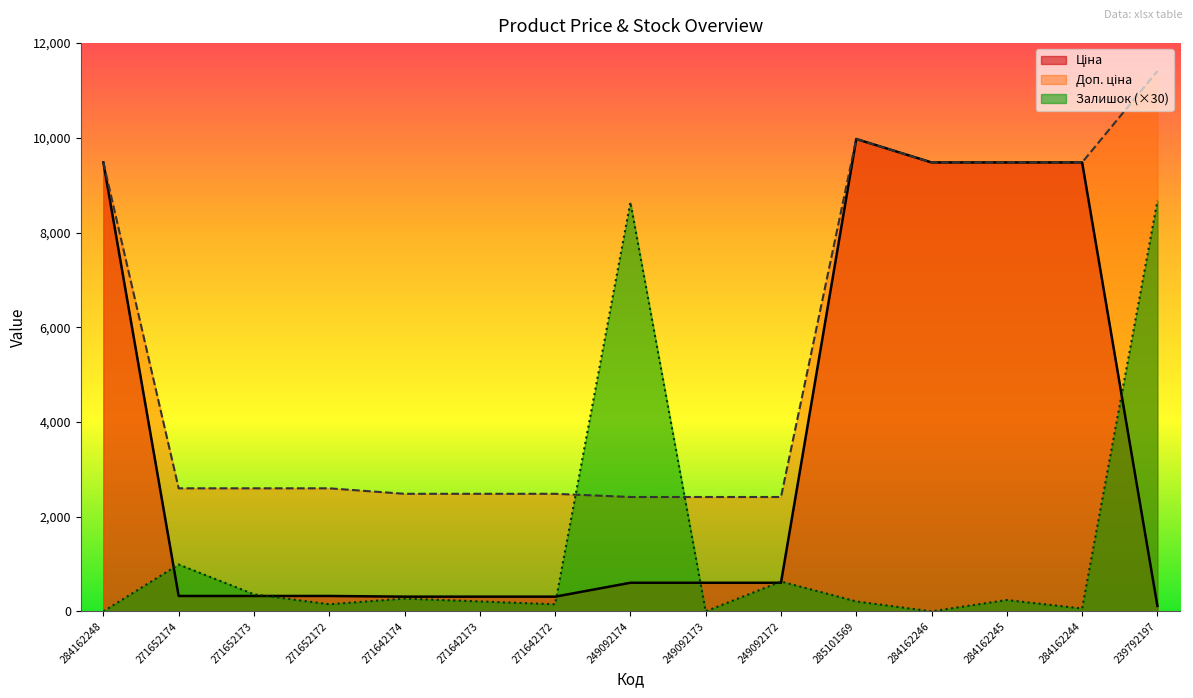

What is the label of the 3rd point from the left?

271652173